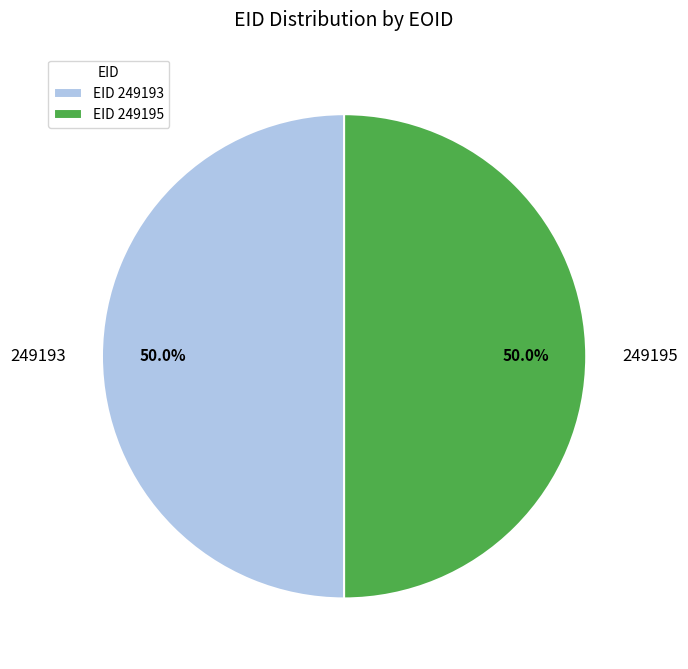

To the nearest percent, what is the average slice percentage?

50%